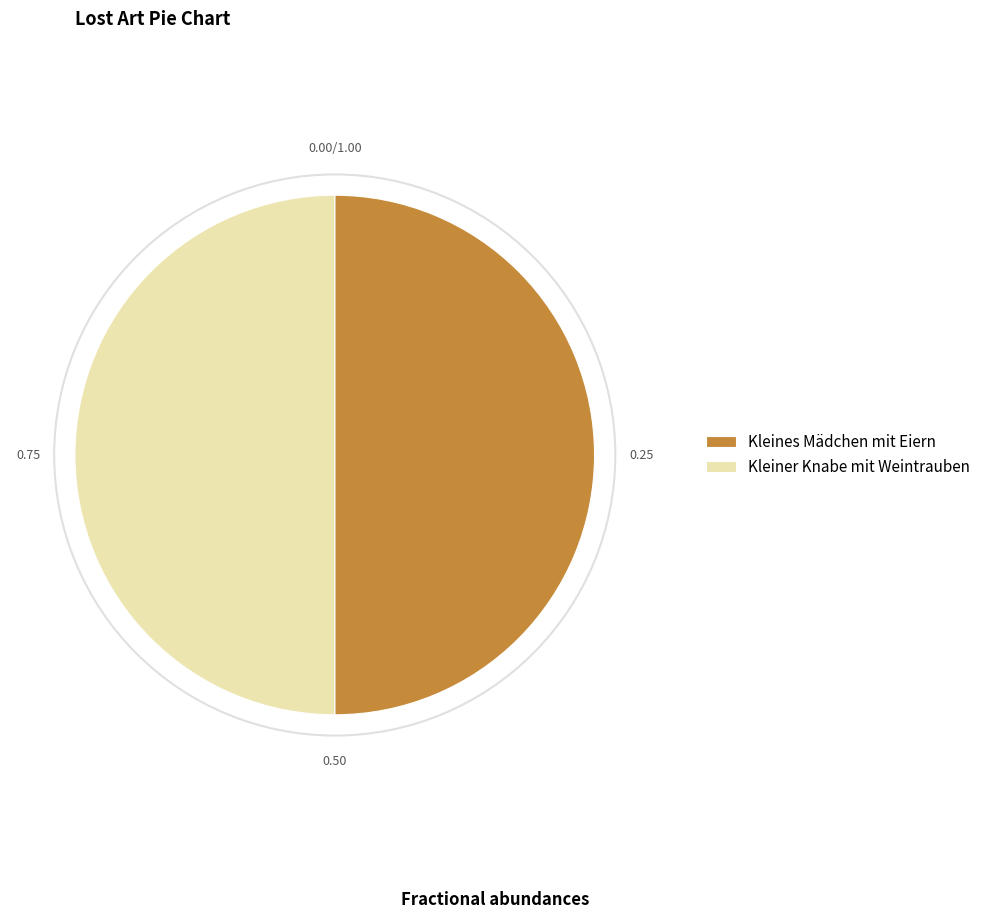

Is it true that Kleiner Knabe mit Weintrauben is 50% of the pie?

True